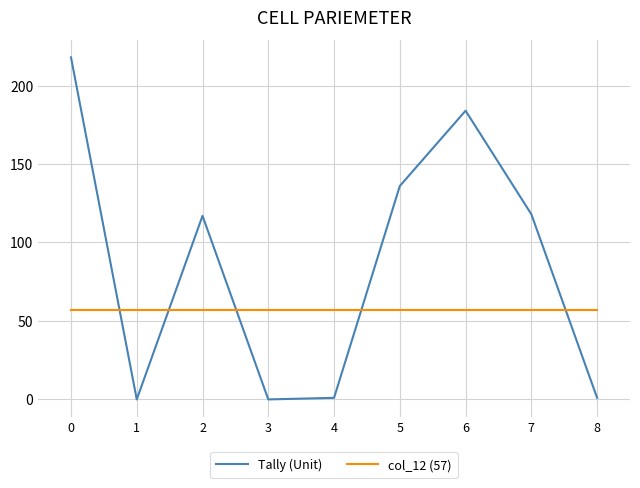

How many lines are shown in the chart?

2